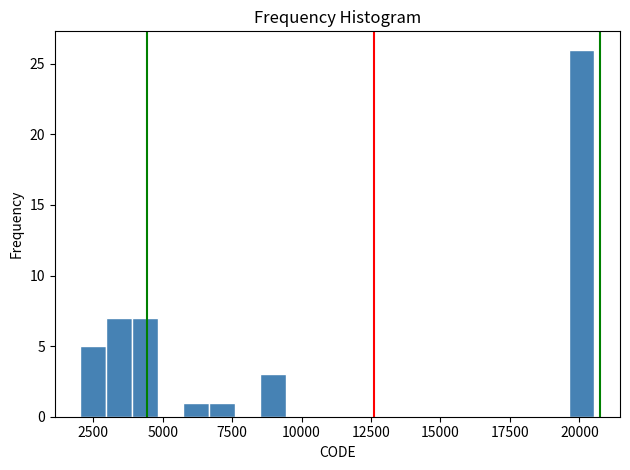

Around what value on the x-axis is the tallest bar? Give the approximate position of its centre, as read against the axis.

20000